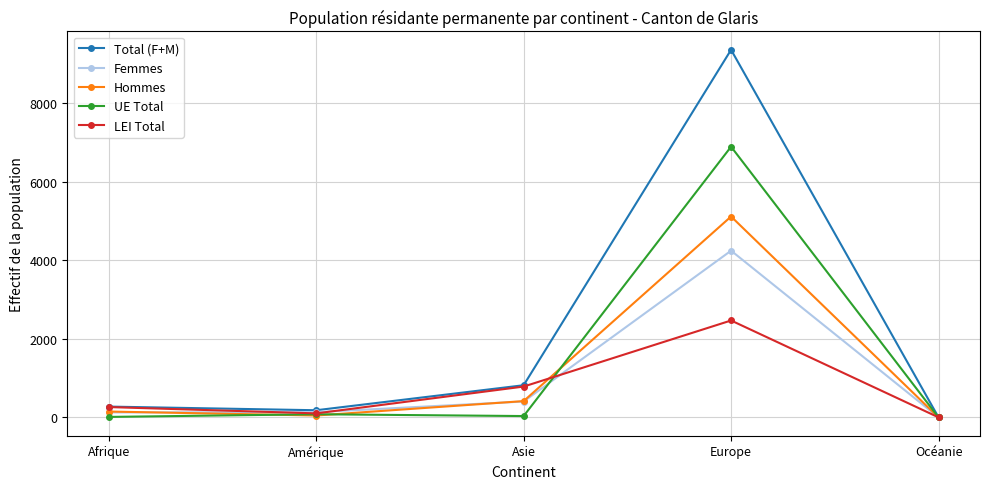

True or false: UE Total and LEI Total cross at least once.

True